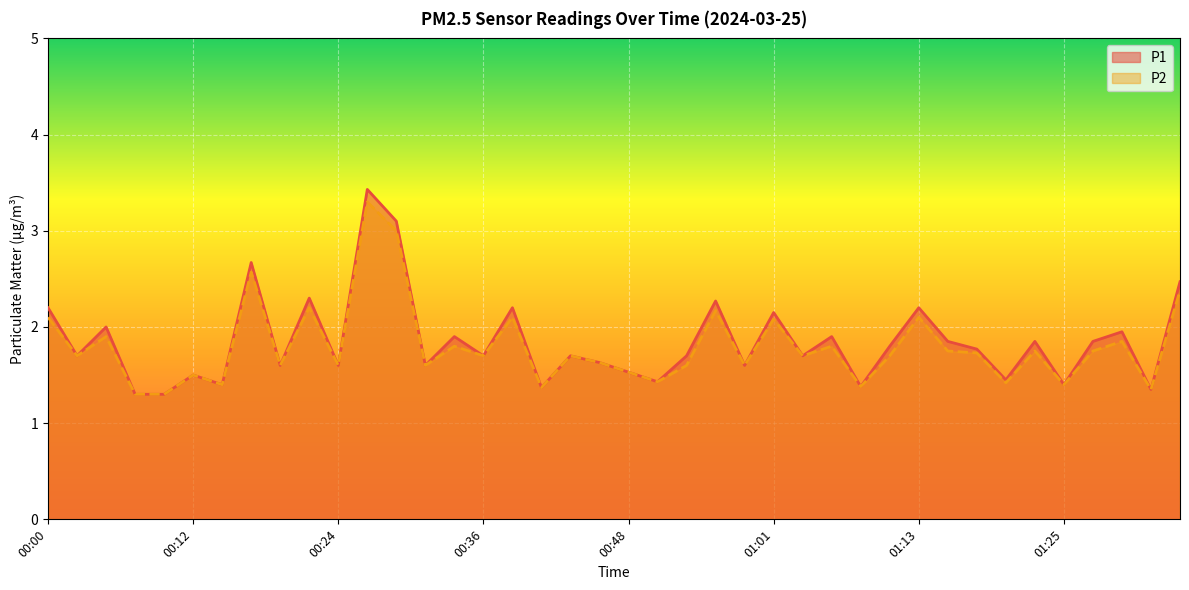

True or false: P2 and P1 cross at least once.

False